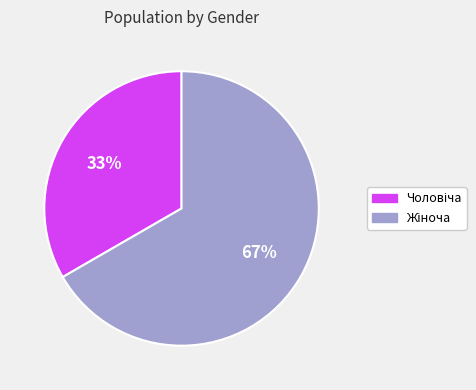

To the nearest percent, what is the average slice percentage?

50%